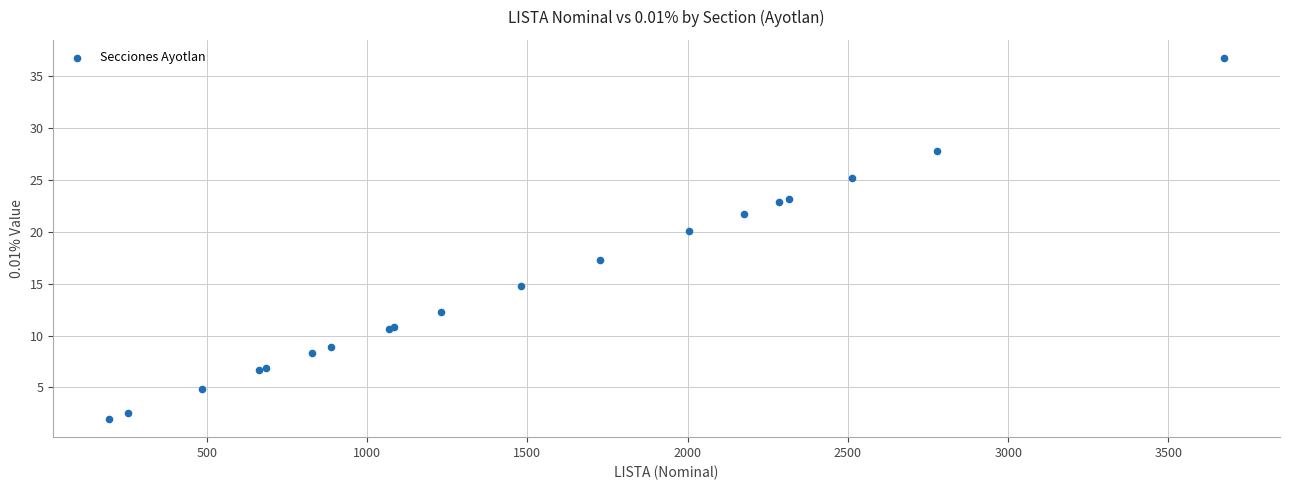

What Y value in the scatter plot is closest to 19?

20.0